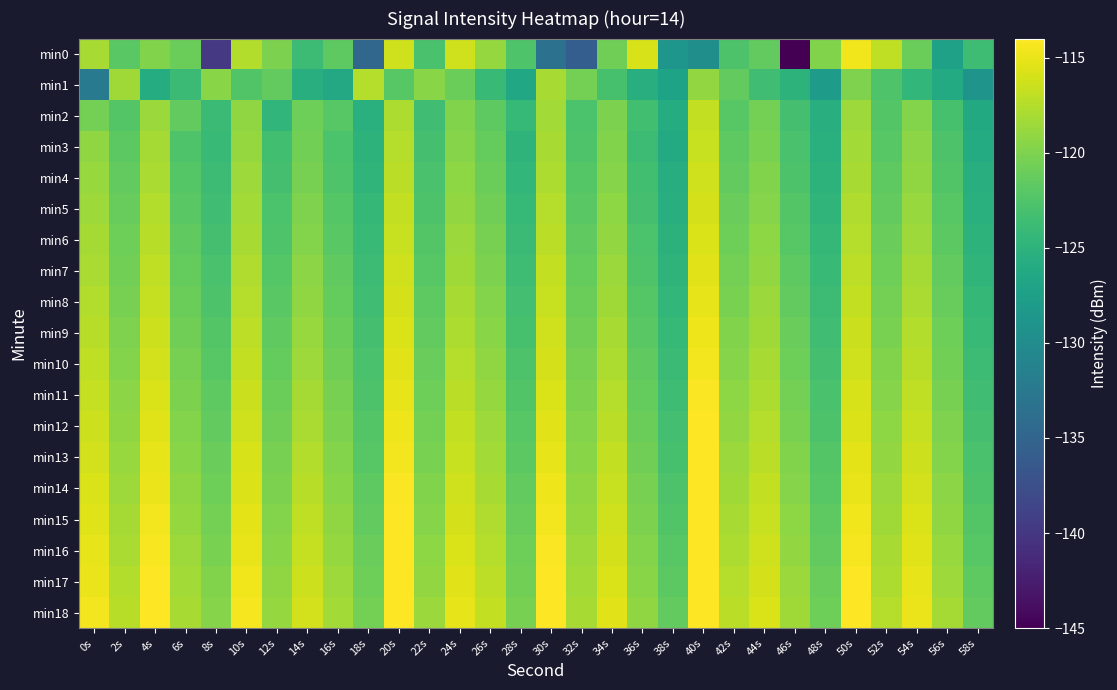

Reading left to right, what are all the values shown in this chart?

min0: 0s=-118.0	2s=-121.9	4s=-119.8	6s=-120.9	8s=-139.8	10s=-117.6	12s=-120.1	14s=-123.8	16s=-121.7	18s=-134.8	20s=-116.2	22s=-122.9	24s=-116.3	26s=-118.9	28s=-122.5	30s=-133.5	32s=-135.7	34s=-120.7	36s=-115.8	38s=-128.7	40s=-129.6	42s=-122.6	44s=-121.5	46s=-145.4	48s=-119.9	50s=-114.7	52s=-116.9	54s=-120.9	56s=-127.2	58s=-123.7
min1: 0s=-132.1	2s=-118.4	4s=-125.8	6s=-123.8	8s=-119.6	10s=-122.4	12s=-121.4	14s=-125.6	16s=-126.2	18s=-117.5	20s=-122.0	22s=-119.5	24s=-121.0	26s=-124.0	28s=-126.5	30s=-118.0	32s=-120.5	34s=-123.0	36s=-125.5	38s=-127.0	40s=-119.0	42s=-121.5	44s=-123.5	46s=-125.0	48s=-128.0	50s=-120.0	52s=-122.5	54s=-124.5	56s=-126.0	58s=-129.0
min2: 0s=-120.5	2s=-122.3	4s=-118.7	6s=-121.4	8s=-123.9	10s=-119.2	12s=-124.6	14s=-120.8	16s=-122.1	18s=-125.3	20s=-117.8	22s=-123.5	24s=-119.9	26s=-121.7	28s=-124.2	30s=-118.3	32s=-122.8	34s=-120.1	36s=-123.4	38s=-125.8	40s=-116.9	42s=-122.0	44s=-120.5	46s=-123.1	48s=-125.6	50s=-118.6	52s=-122.3	54s=-119.7	56s=-123.0	58s=-126.2
min3: 0s=-119.1	2s=-121.8	4s=-118.2	6s=-122.5	8s=-124.1	10s=-118.9	12s=-123.4	14s=-120.6	16s=-122.8	18s=-125.0	20s=-117.5	22s=-123.2	24s=-119.6	26s=-121.3	28s=-124.8	30s=-118.1	32s=-122.5	34s=-119.9	36s=-123.7	38s=-126.0	40s=-116.6	42s=-121.7	44s=-120.2	46s=-122.9	48s=-125.3	50s=-118.3	52s=-122.0	54s=-119.4	56s=-122.7	58s=-125.9
min4: 0s=-118.8	2s=-121.5	4s=-117.9	6s=-122.2	8s=-123.8	10s=-118.6	12s=-123.1	14s=-120.3	16s=-122.5	18s=-124.7	20s=-117.2	22s=-122.9	24s=-119.3	26s=-121.0	28s=-124.5	30s=-117.8	32s=-122.2	34s=-119.6	36s=-123.4	38s=-125.7	40s=-116.3	42s=-121.4	44s=-119.9	46s=-122.6	48s=-125.0	50s=-118.0	52s=-121.7	54s=-119.1	56s=-122.4	58s=-125.6
min5: 0s=-118.5	2s=-121.2	4s=-117.6	6s=-121.9	8s=-123.5	10s=-118.3	12s=-122.8	14s=-120.0	16s=-122.2	18s=-124.4	20s=-116.9	22s=-122.6	24s=-119.0	26s=-120.7	28s=-124.2	30s=-117.5	32s=-121.9	34s=-119.3	36s=-123.1	38s=-125.4	40s=-116.0	42s=-121.1	44s=-119.6	46s=-122.3	48s=-124.7	50s=-117.7	52s=-121.4	54s=-118.8	56s=-122.1	58s=-125.3
min6: 0s=-118.2	2s=-120.9	4s=-117.3	6s=-121.6	8s=-123.2	10s=-118.0	12s=-122.5	14s=-119.7	16s=-121.9	18s=-124.1	20s=-116.6	22s=-122.3	24s=-118.7	26s=-120.4	28s=-123.9	30s=-117.2	32s=-121.6	34s=-119.0	36s=-122.8	38s=-125.1	40s=-115.7	42s=-120.8	44s=-119.3	46s=-122.0	48s=-124.4	50s=-117.4	52s=-121.1	54s=-118.5	56s=-121.8	58s=-125.0
min7: 0s=-117.9	2s=-120.6	4s=-117.0	6s=-121.3	8s=-122.9	10s=-117.7	12s=-122.2	14s=-119.4	16s=-121.6	18s=-123.8	20s=-116.3	22s=-122.0	24s=-118.4	26s=-120.1	28s=-123.6	30s=-116.9	32s=-121.3	34s=-118.7	36s=-122.5	38s=-124.8	40s=-115.4	42s=-120.5	44s=-119.0	46s=-121.7	48s=-124.1	50s=-117.1	52s=-120.8	54s=-118.2	56s=-121.5	58s=-124.7
min8: 0s=-117.6	2s=-120.3	4s=-116.7	6s=-121.0	8s=-122.6	10s=-117.4	12s=-121.9	14s=-119.1	16s=-121.3	18s=-123.5	20s=-116.0	22s=-121.7	24s=-118.1	26s=-119.8	28s=-123.3	30s=-116.6	32s=-121.0	34s=-118.4	36s=-122.2	38s=-124.5	40s=-115.1	42s=-120.2	44s=-118.7	46s=-121.4	48s=-123.8	50s=-116.8	52s=-120.5	54s=-117.9	56s=-121.2	58s=-124.4
min9: 0s=-117.3	2s=-120.0	4s=-116.4	6s=-120.7	8s=-122.3	10s=-117.1	12s=-121.6	14s=-118.8	16s=-121.0	18s=-123.2	20s=-115.7	22s=-121.4	24s=-117.8	26s=-119.5	28s=-123.0	30s=-116.3	32s=-120.7	34s=-118.1	36s=-121.9	38s=-124.2	40s=-114.8	42s=-119.9	44s=-118.4	46s=-121.1	48s=-123.5	50s=-116.5	52s=-120.2	54s=-117.6	56s=-120.9	58s=-124.1
min10: 0s=-117.0	2s=-119.7	4s=-116.1	6s=-120.4	8s=-122.0	10s=-116.8	12s=-121.3	14s=-118.5	16s=-120.7	18s=-122.9	20s=-115.4	22s=-121.1	24s=-117.5	26s=-119.2	28s=-122.7	30s=-116.0	32s=-120.4	34s=-117.8	36s=-121.6	38s=-123.9	40s=-114.5	42s=-119.6	44s=-118.1	46s=-120.8	48s=-123.2	50s=-116.2	52s=-119.9	54s=-117.3	56s=-120.6	58s=-123.8
min11: 0s=-116.7	2s=-119.4	4s=-115.8	6s=-120.1	8s=-121.7	10s=-116.5	12s=-121.0	14s=-118.2	16s=-120.4	18s=-122.6	20s=-115.1	22s=-120.8	24s=-117.2	26s=-118.9	28s=-122.4	30s=-115.7	32s=-120.1	34s=-117.5	36s=-121.3	38s=-123.6	40s=-114.2	42s=-119.3	44s=-117.8	46s=-120.5	48s=-122.9	50s=-115.9	52s=-119.6	54s=-117.0	56s=-120.3	58s=-123.5
min12: 0s=-116.4	2s=-119.1	4s=-115.5	6s=-119.8	8s=-121.4	10s=-116.2	12s=-120.7	14s=-117.9	16s=-120.1	18s=-122.3	20s=-114.8	22s=-120.5	24s=-116.9	26s=-118.6	28s=-122.1	30s=-115.4	32s=-119.8	34s=-117.2	36s=-121.0	38s=-123.3	40s=-113.9	42s=-119.0	44s=-117.5	46s=-120.2	48s=-122.6	50s=-115.6	52s=-119.3	54s=-116.7	56s=-120.0	58s=-123.2
min13: 0s=-116.1	2s=-118.8	4s=-115.2	6s=-119.5	8s=-121.1	10s=-115.9	12s=-120.4	14s=-117.6	16s=-119.8	18s=-122.0	20s=-114.5	22s=-120.2	24s=-116.6	26s=-118.3	28s=-121.8	30s=-115.1	32s=-119.5	34s=-116.9	36s=-120.7	38s=-123.0	40s=-113.6	42s=-118.7	44s=-117.2	46s=-119.9	48s=-122.3	50s=-115.3	52s=-119.0	54s=-116.4	56s=-119.7	58s=-122.9
min14: 0s=-115.8	2s=-118.5	4s=-114.9	6s=-119.2	8s=-120.8	10s=-115.6	12s=-120.1	14s=-117.3	16s=-119.5	18s=-121.7	20s=-114.2	22s=-119.9	24s=-116.3	26s=-118.0	28s=-121.5	30s=-114.8	32s=-119.2	34s=-116.6	36s=-120.4	38s=-122.7	40s=-113.3	42s=-118.4	44s=-116.9	46s=-119.6	48s=-122.0	50s=-115.0	52s=-118.7	54s=-116.1	56s=-119.4	58s=-122.6
min15: 0s=-115.5	2s=-118.2	4s=-114.6	6s=-118.9	8s=-120.5	10s=-115.3	12s=-119.8	14s=-117.0	16s=-119.2	18s=-121.4	20s=-113.9	22s=-119.6	24s=-116.0	26s=-117.7	28s=-121.2	30s=-114.5	32s=-118.9	34s=-116.3	36s=-120.1	38s=-122.4	40s=-113.0	42s=-118.1	44s=-116.6	46s=-119.3	48s=-121.7	50s=-114.7	52s=-118.4	54s=-115.8	56s=-119.1	58s=-122.3
min16: 0s=-115.2	2s=-117.9	4s=-114.3	6s=-118.6	8s=-120.2	10s=-115.0	12s=-119.5	14s=-116.7	16s=-118.9	18s=-121.1	20s=-113.6	22s=-119.3	24s=-115.7	26s=-117.4	28s=-120.9	30s=-114.2	32s=-118.6	34s=-116.0	36s=-119.8	38s=-122.1	40s=-112.7	42s=-117.8	44s=-116.3	46s=-119.0	48s=-121.4	50s=-114.4	52s=-118.1	54s=-115.5	56s=-118.8	58s=-122.0
min17: 0s=-114.9	2s=-117.6	4s=-114.0	6s=-118.3	8s=-119.9	10s=-114.7	12s=-119.2	14s=-116.4	16s=-118.6	18s=-120.8	20s=-113.3	22s=-119.0	24s=-115.4	26s=-117.1	28s=-120.6	30s=-113.9	32s=-118.3	34s=-115.7	36s=-119.5	38s=-121.8	40s=-112.4	42s=-117.5	44s=-116.0	46s=-118.7	48s=-121.1	50s=-114.1	52s=-117.8	54s=-115.2	56s=-118.5	58s=-121.7
min18: 0s=-114.6	2s=-117.3	4s=-113.7	6s=-118.0	8s=-119.6	10s=-114.4	12s=-118.9	14s=-116.1	16s=-118.3	18s=-120.5	20s=-113.0	22s=-118.7	24s=-115.1	26s=-116.8	28s=-120.3	30s=-113.6	32s=-118.0	34s=-115.4	36s=-119.2	38s=-121.5	40s=-112.1	42s=-117.2	44s=-115.7	46s=-118.4	48s=-120.8	50s=-113.8	52s=-117.5	54s=-114.9	56s=-118.2	58s=-121.4